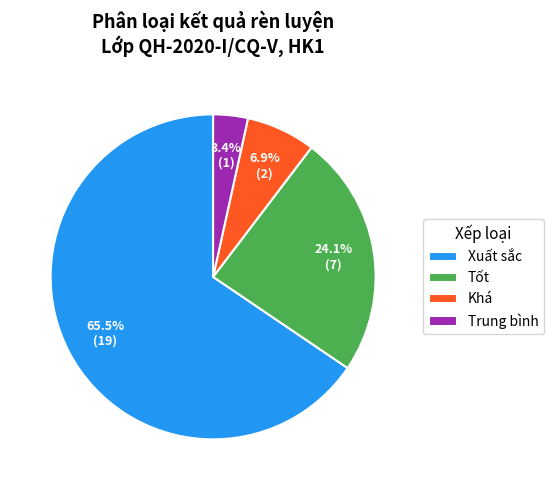

Which slice represents more than half of the pie?

Xuất sắc